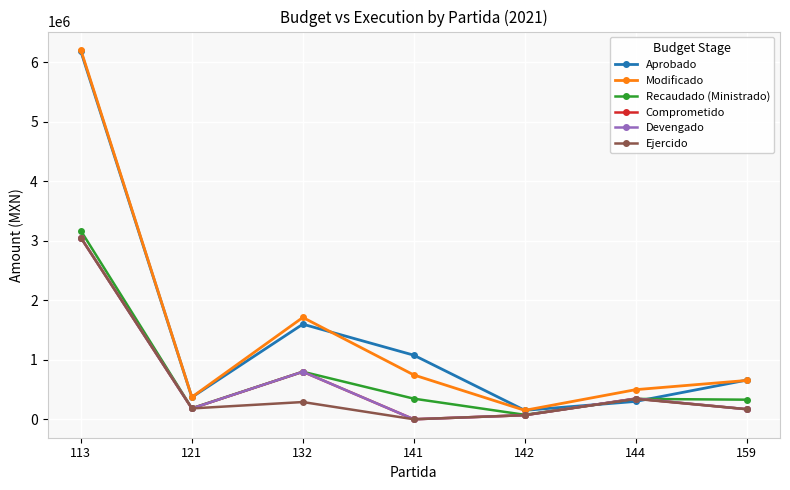

How many lines are shown in the chart?

6